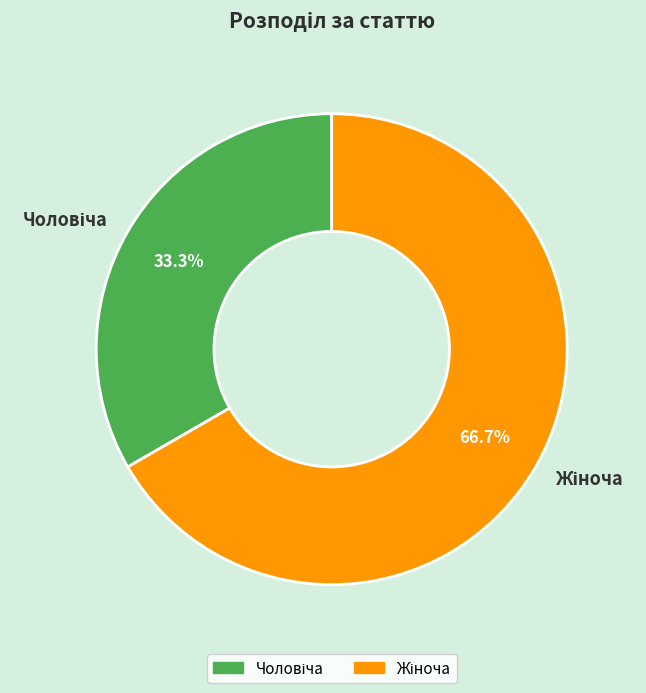

Is there any slice that represents more than half of the pie?

Yes